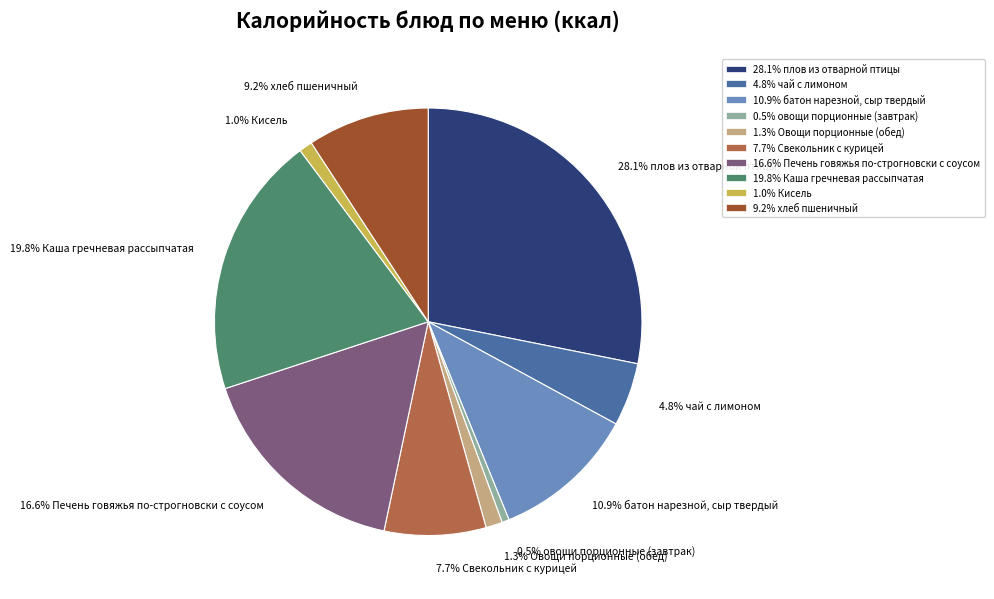

Does 1.0% Кисель account for over 50% of the chart?

No